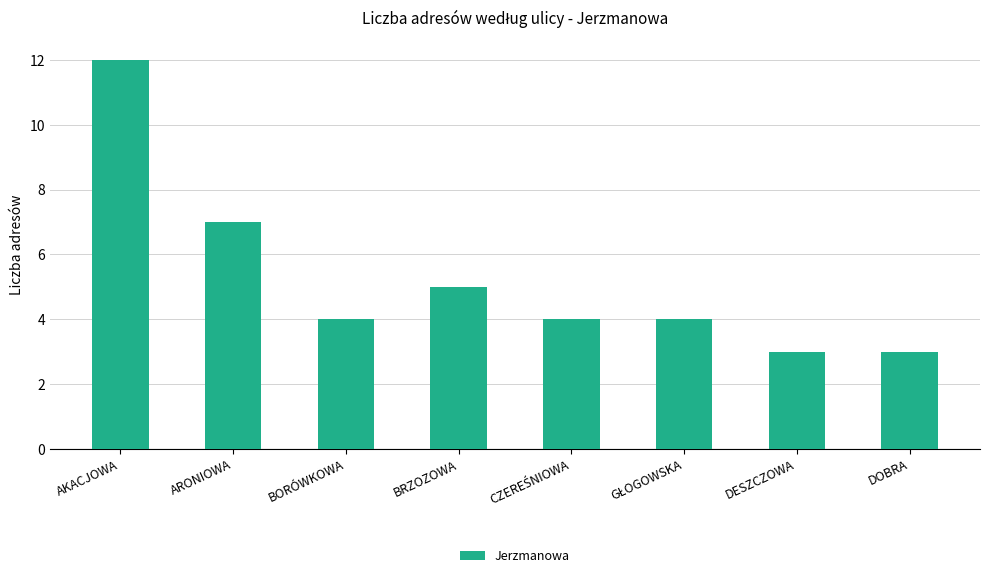

Is it true that the value at ARONIOWA is 7?

True